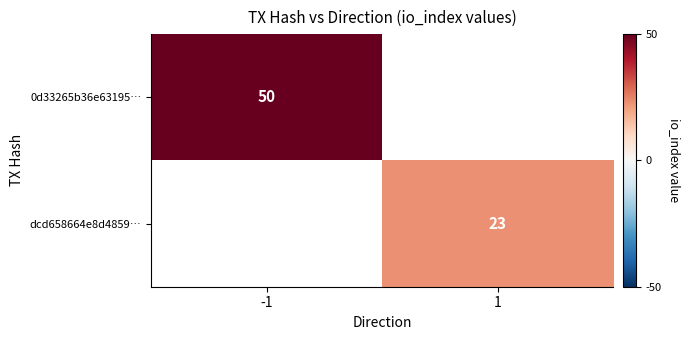

What is the maximum value shown in the chart?

50.0